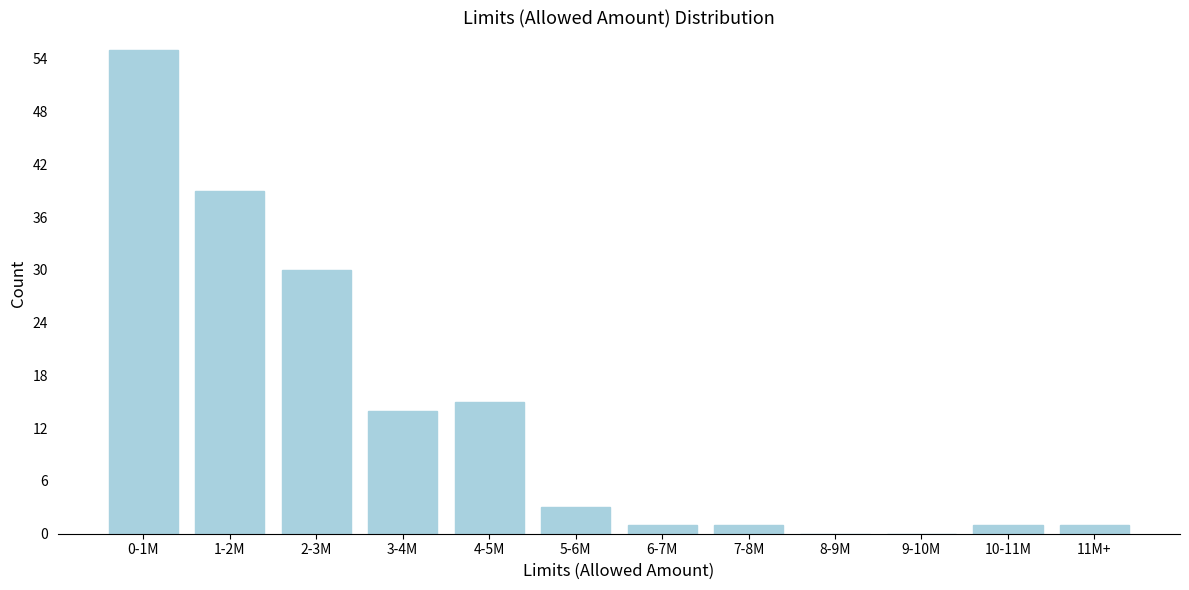

Reading left to right, list all the values displayed in this chart.

0-1M=55	1-2M=39	2-3M=30	3-4M=14	4-5M=15	5-6M=3	6-7M=1	7-8M=1	8-9M=0	9-10M=0	10-11M=1	11M+=1